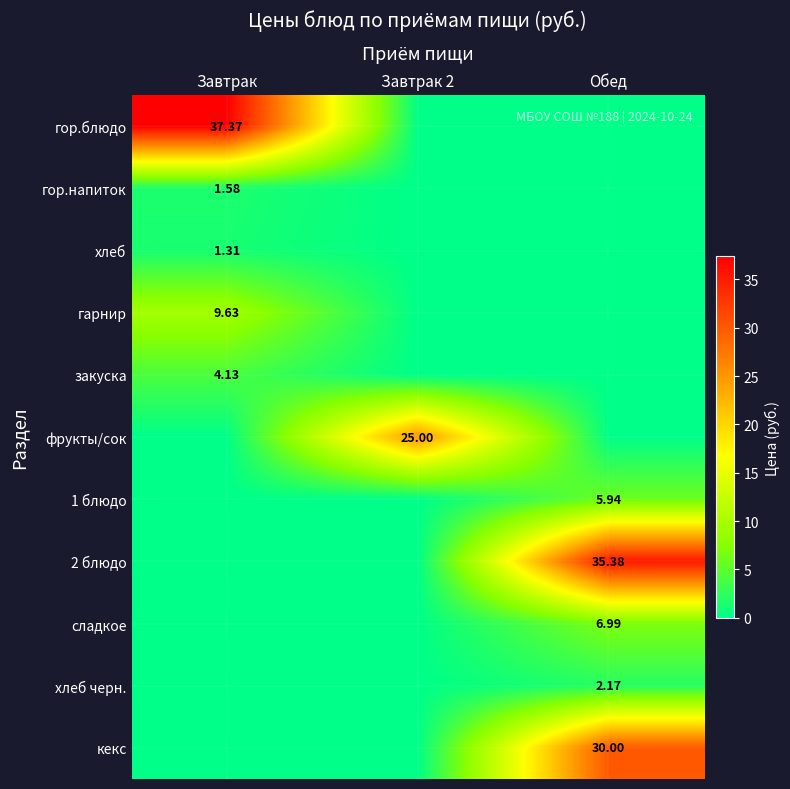

At how many categories does at least one series exceed 28?

2